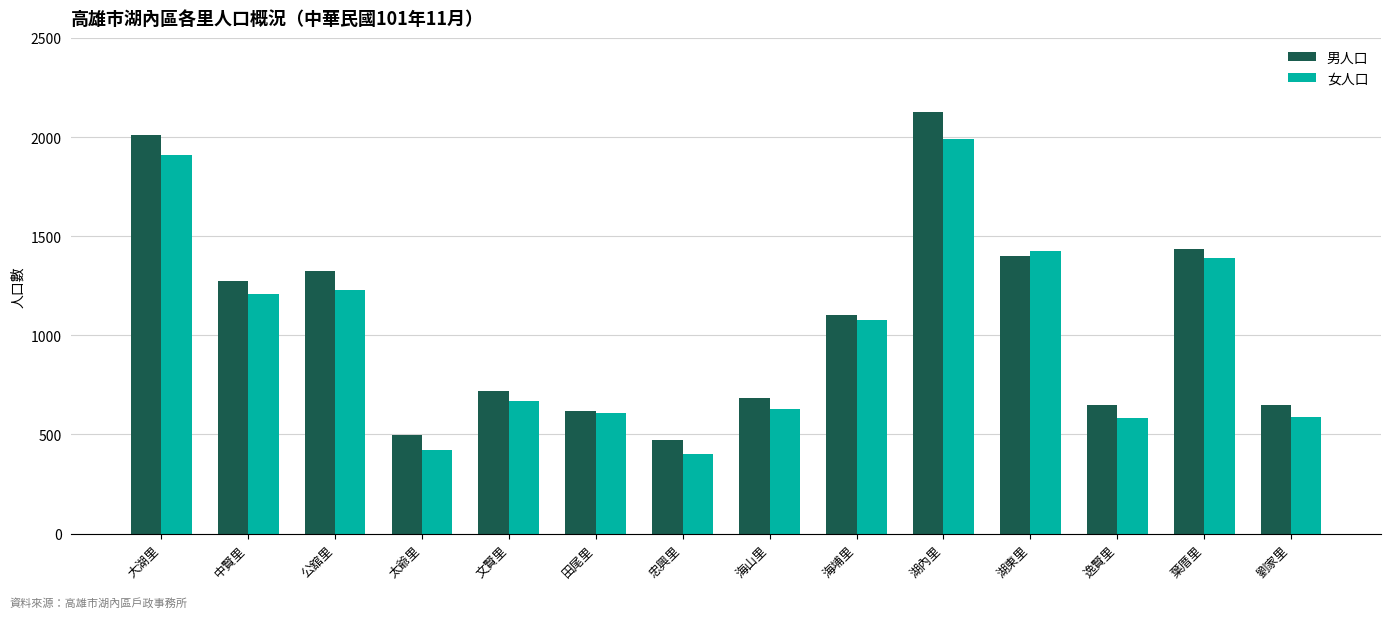

What is the minimum value for 女人口?

403